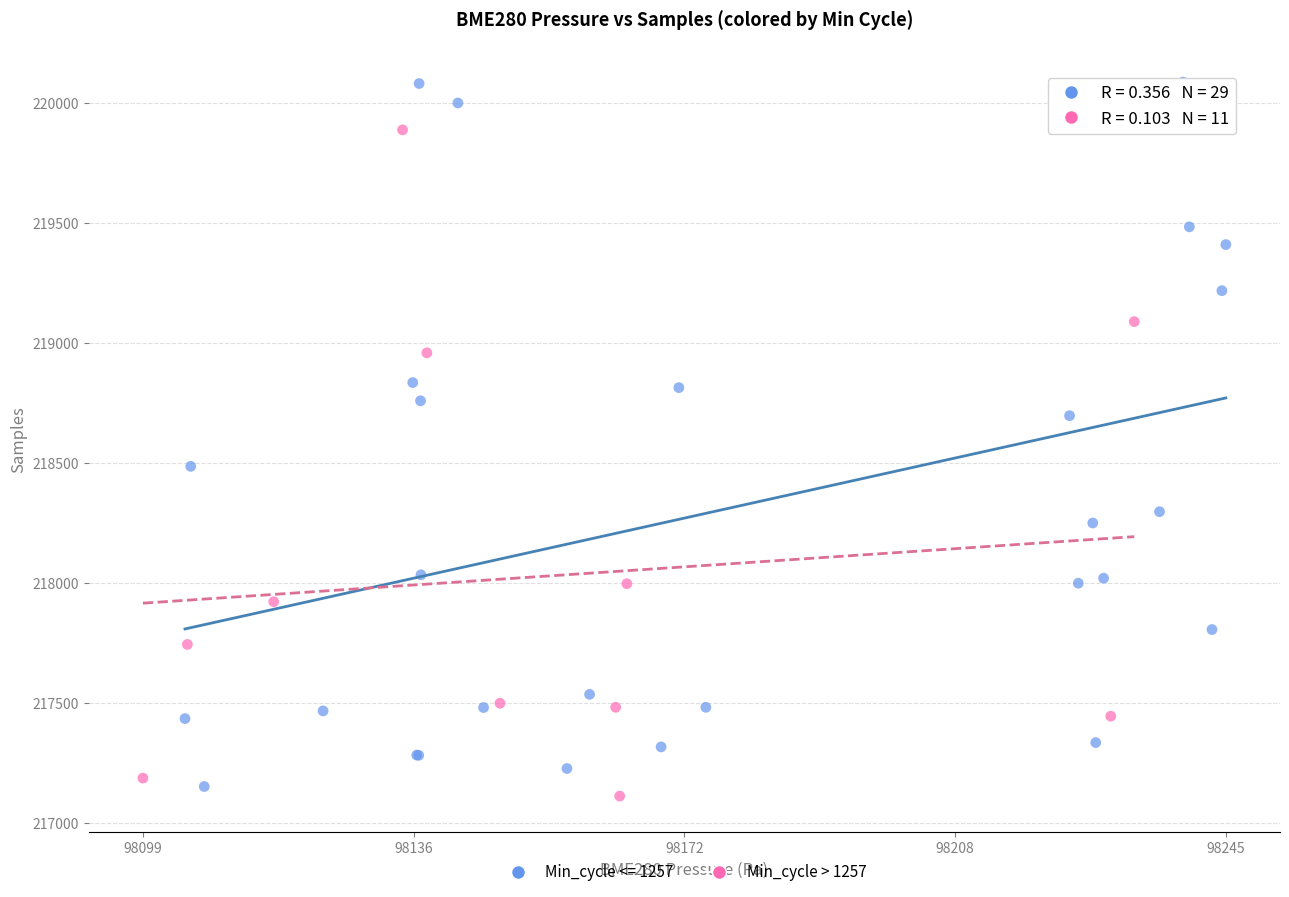

Which series contains the highest Y value?

Min_cycle <= 1257